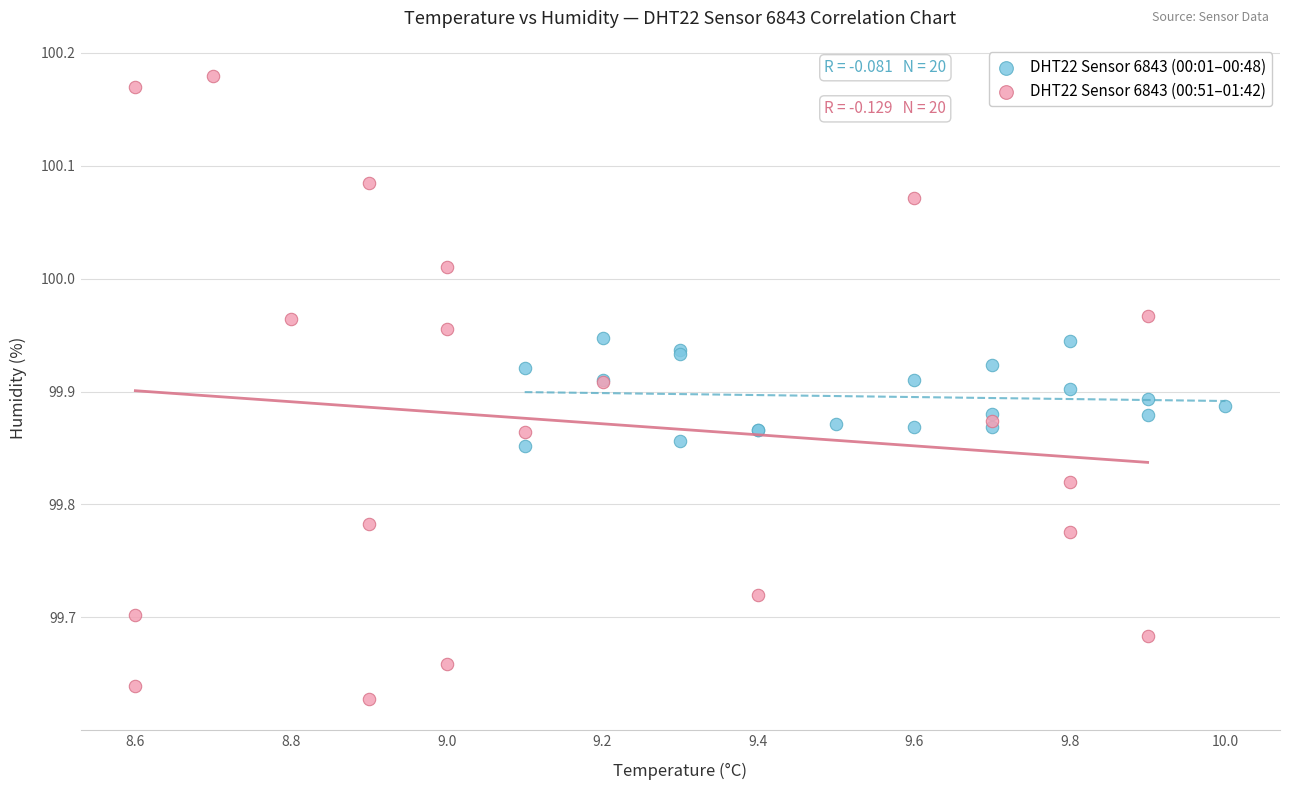

Which series reaches the maximum Y coordinate?

DHT22 Sensor 6843 (00:51–01:42)